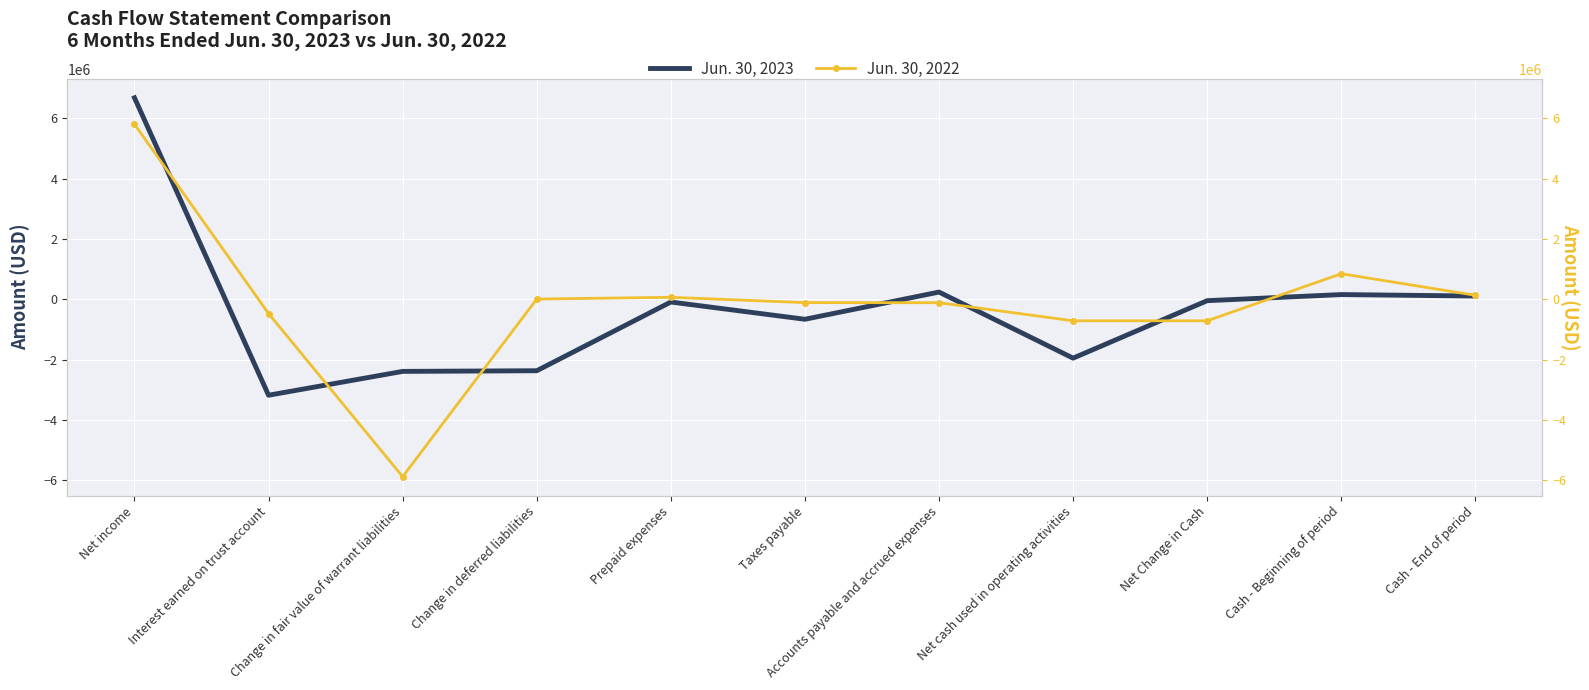

Where does the Jun. 30, 2023 series first go above -92432?

Net income